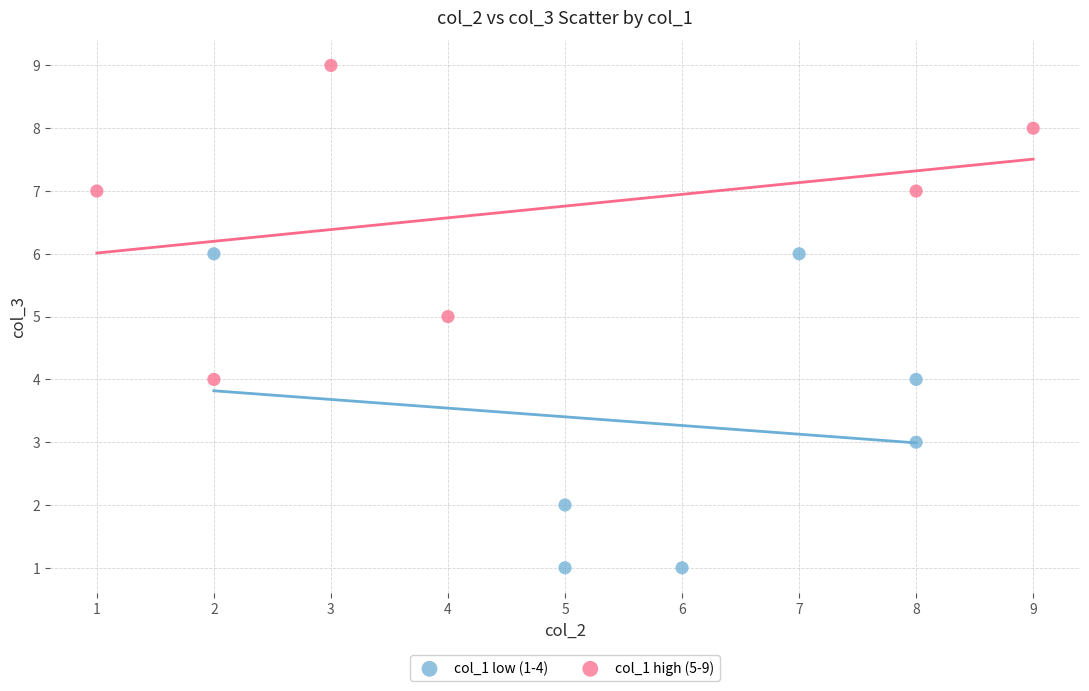

Which series reaches the maximum Y coordinate?

col_1 high (5-9)